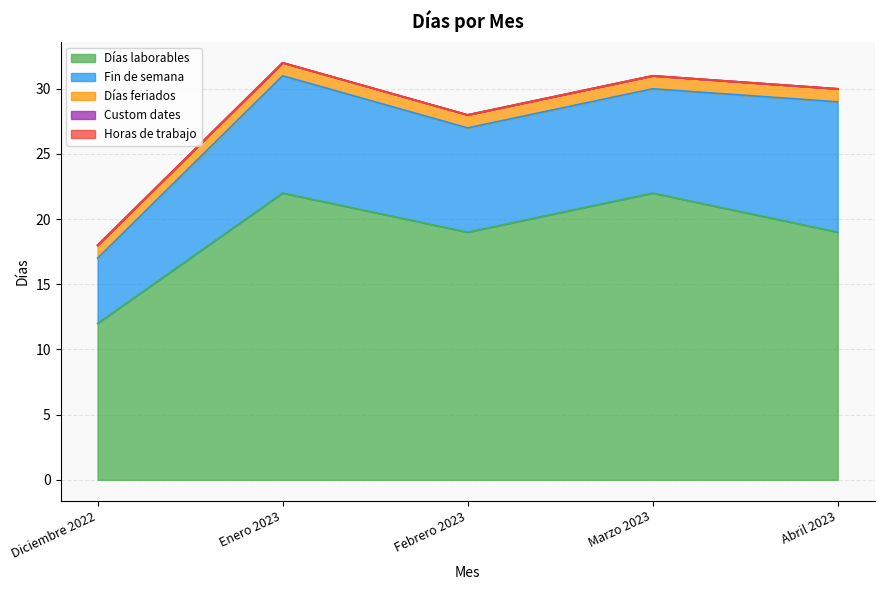

What is the total value across all series at Abril 2023?

30